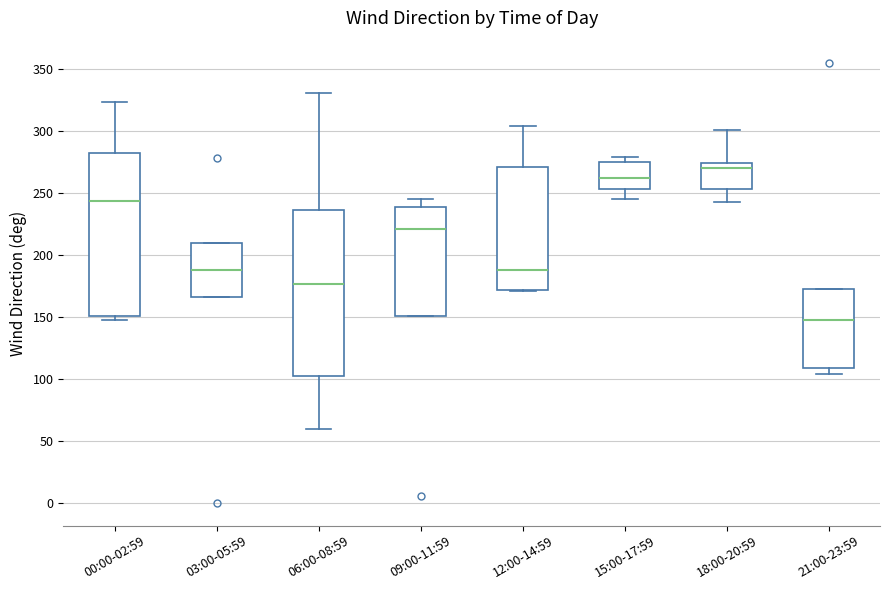

Reading left to right, transcribe this box plot: for each box, give where its median line is, the range the box spans, and where its two whiskers end, as read against the y-axis. The values are not printed on the chart, so give them approximately, as read against the axis.

00:00-02:59: median 245, box 150 to 280, whiskers 150 (just below the box's lower edge) to 325
03:00-05:59: median 190, box 165 to 210, whiskers 165 to 210
06:00-08:59: median 175, box 105 to 235, whiskers 60 to 330
09:00-11:59: median 220, box 150 to 240, whiskers 150 to 245
12:00-14:59: median 190, box 170 to 270, whiskers 170 to 305
15:00-17:59: median 260, box 255 to 275, whiskers 245 to 280
18:00-20:59: median 270, box 255 to 275, whiskers 245 to 300
21:00-23:59: median 150, box 110 to 175, whiskers 105 to 175